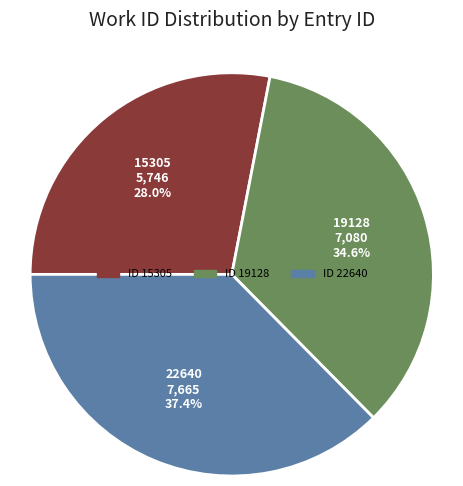

Is there any slice that represents more than half of the pie?

No